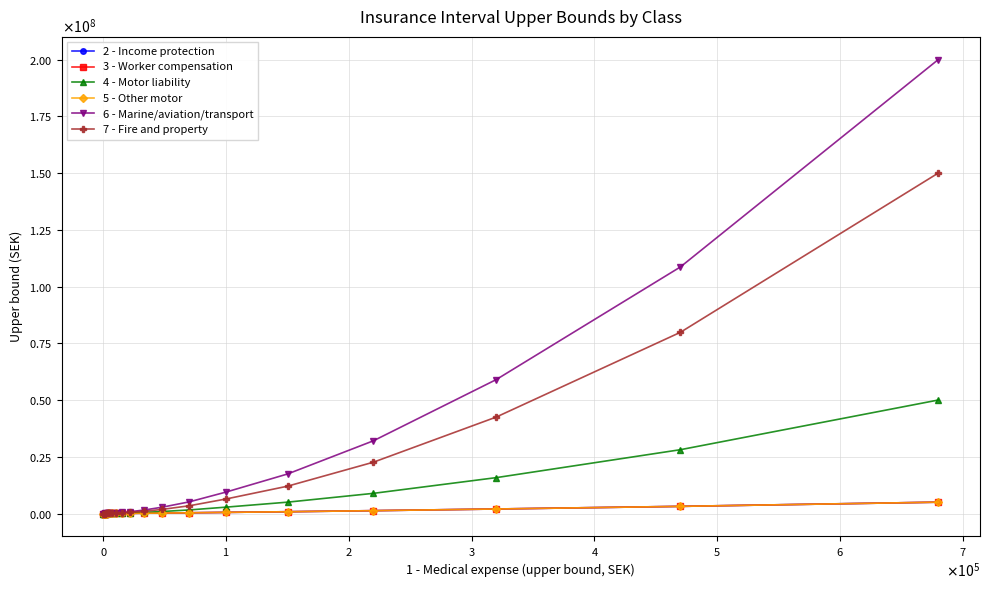

What is the difference between the maximum and second lowest values in the 3 - Worker compensation series?

4998800